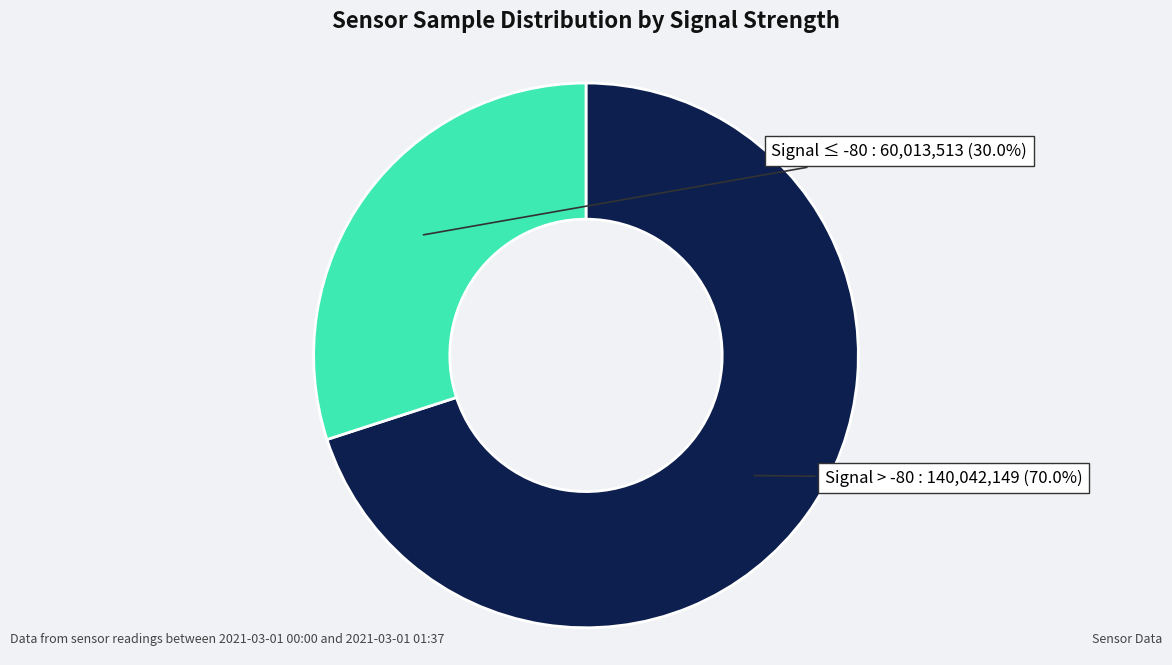

Is there a majority slice in this chart?

Yes